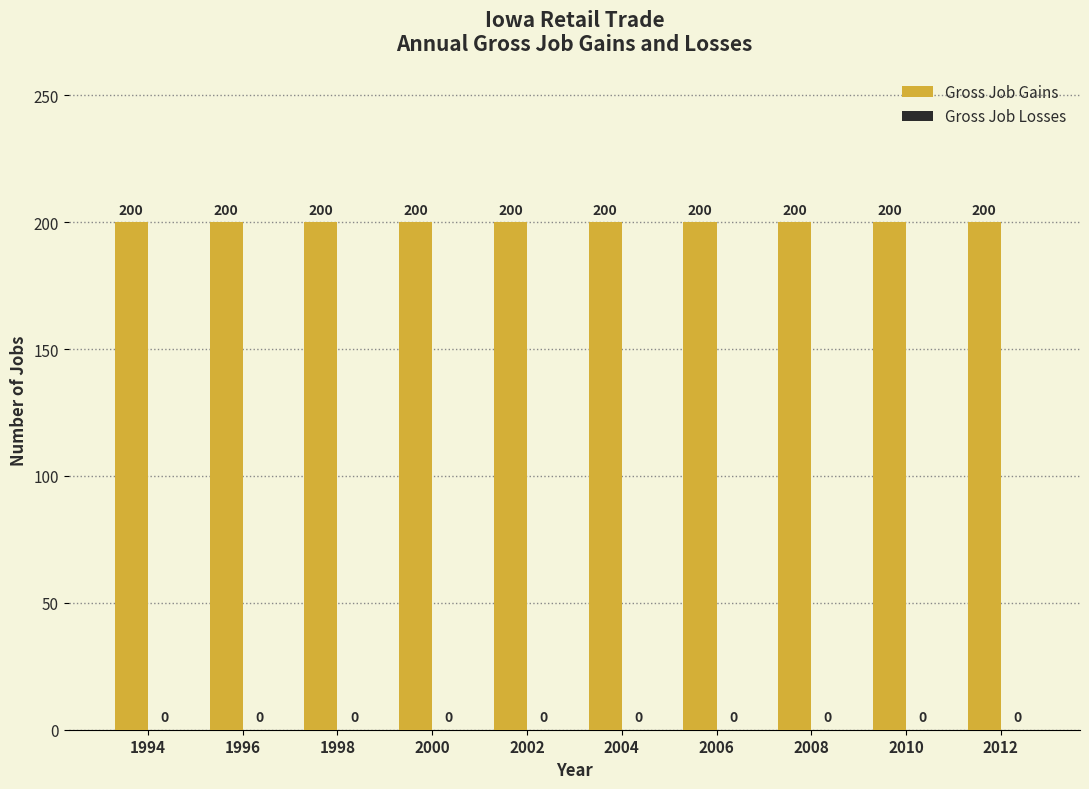

At which category is the sum across all series the highest?

1994